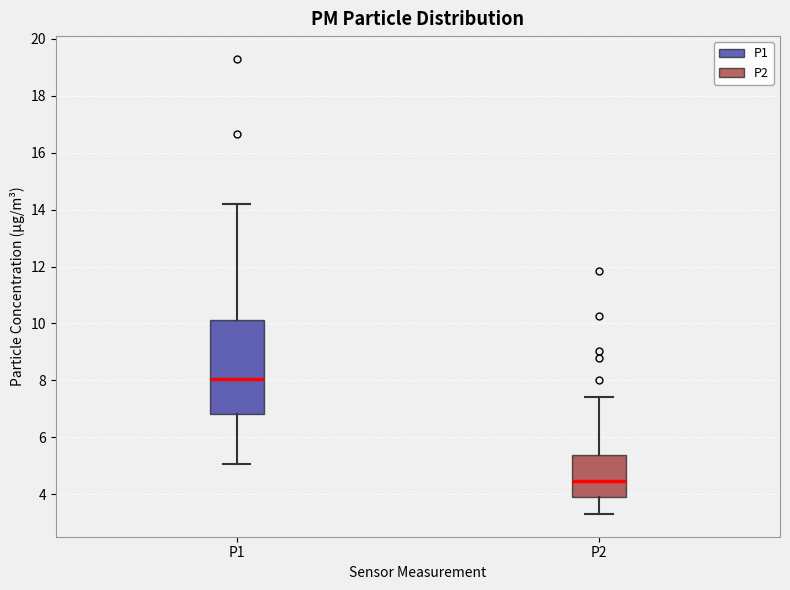

Where is the upper edge of the box for P2 on the y-axis? The values are not printed on the chart, so give them approximately, as read against the axis.

5.4